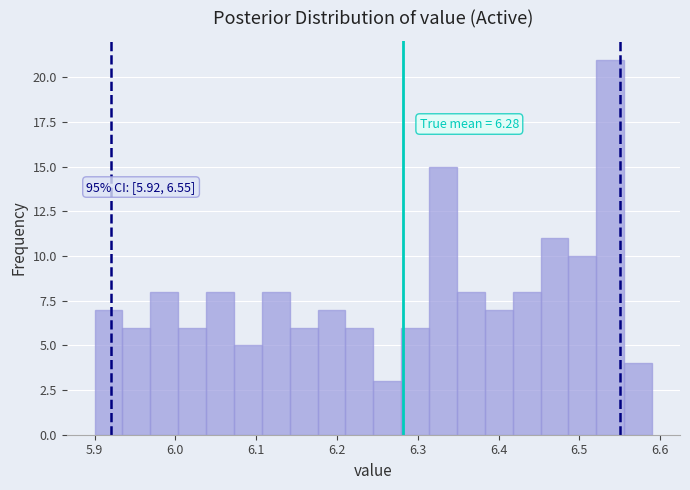

Around what value on the x-axis is the tallest bar? Give the approximate position of its centre, as read against the axis.

6.54